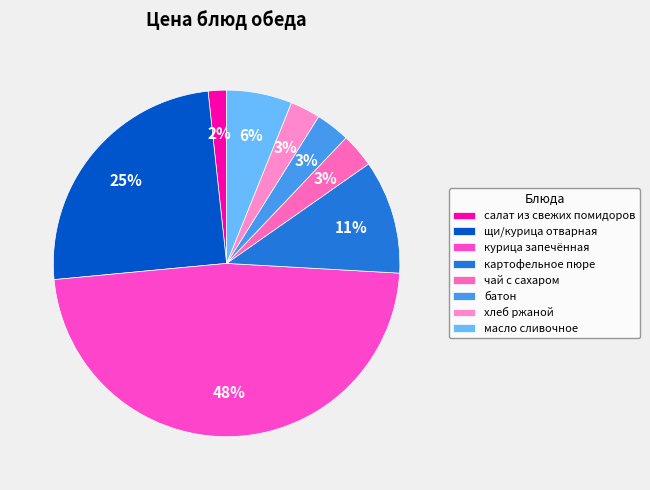

Is there any slice that represents more than half of the pie?

No